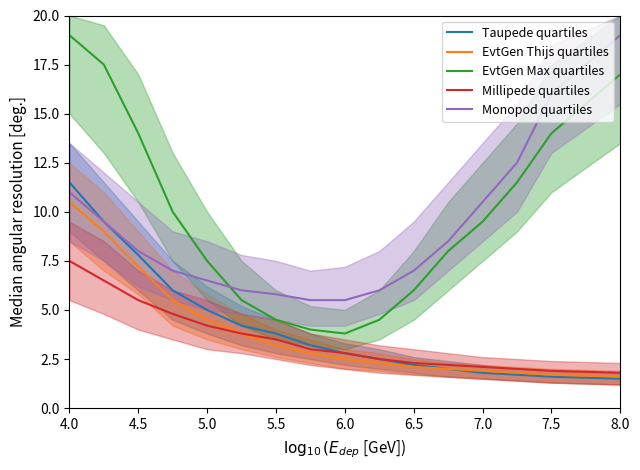

Reading left to right, what are all the values shown in this chart?

Taupede quartiles: 11.5	9.5	7.8	6.0	5.0	4.2	3.8	3.2	2.8	2.5	2.2	2.0	1.8	1.7	1.6	1.5
EvtGen Thijs quartiles: 10.5	9.0	7.2	5.5	4.5	3.8	3.2	2.8	2.5	2.3	2.1	2.0	1.9	1.8	1.7	1.6
EvtGen Max quartiles: 19.0	17.5	14.0	10.0	7.5	5.5	4.5	4.0	3.8	4.5	6.0	8.0	9.5	11.5	14.0	17.0
Millipede quartiles: 7.5	6.5	5.5	4.8	4.2	3.8	3.5	3.0	2.8	2.5	2.3	2.2	2.1	2.0	1.9	1.8
Monopod quartiles: 11.0	9.5	8.0	7.0	6.5	6.0	5.8	5.5	5.5	6.0	7.0	8.5	10.5	12.5	16.0	19.0